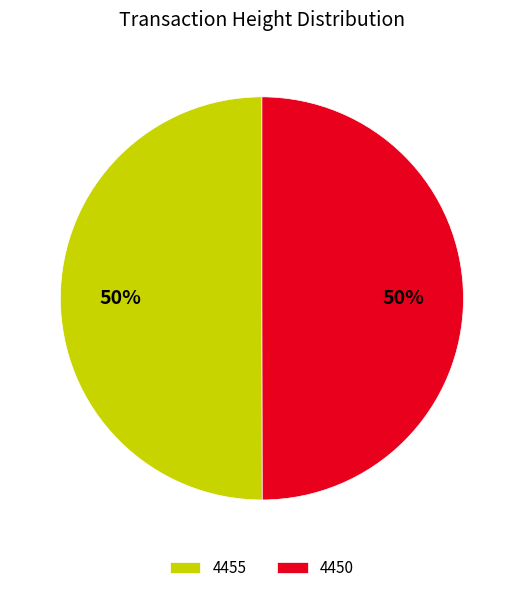

What is the ratio of the value at 4455 to the value at 4450?

1.0